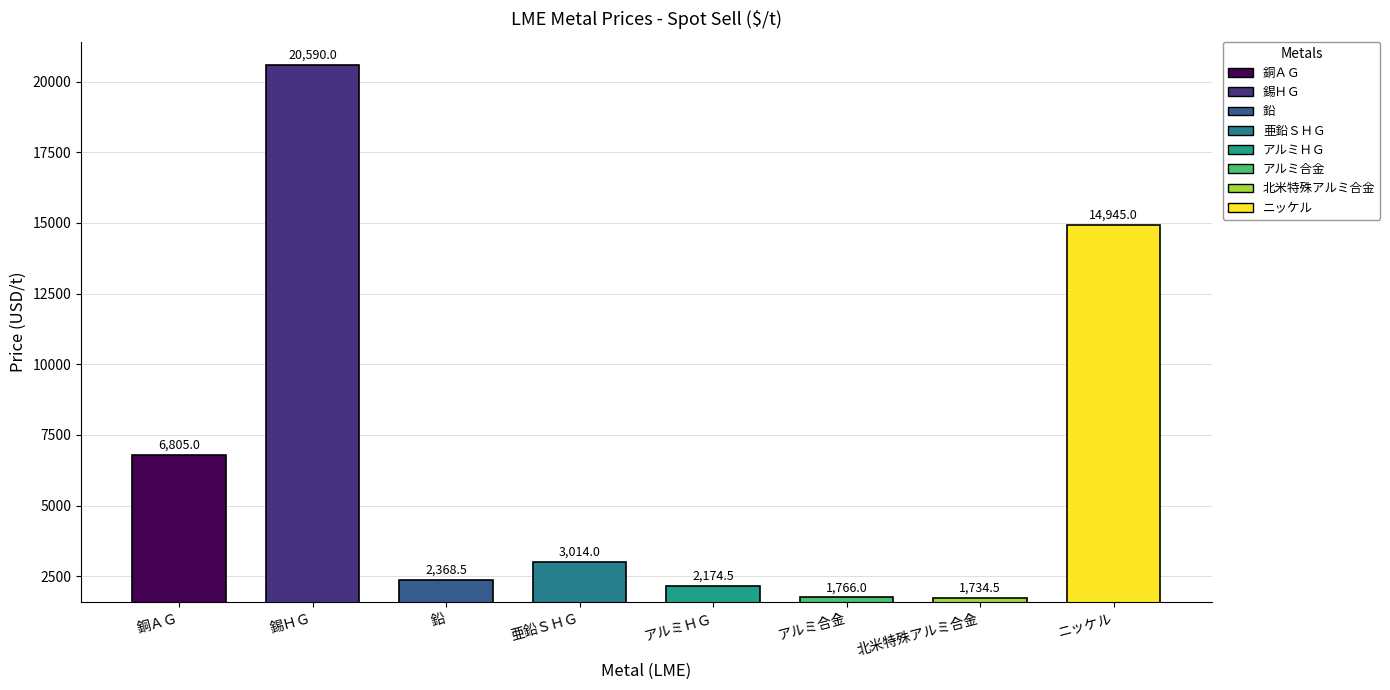

What is the sum of all values?

53397.5